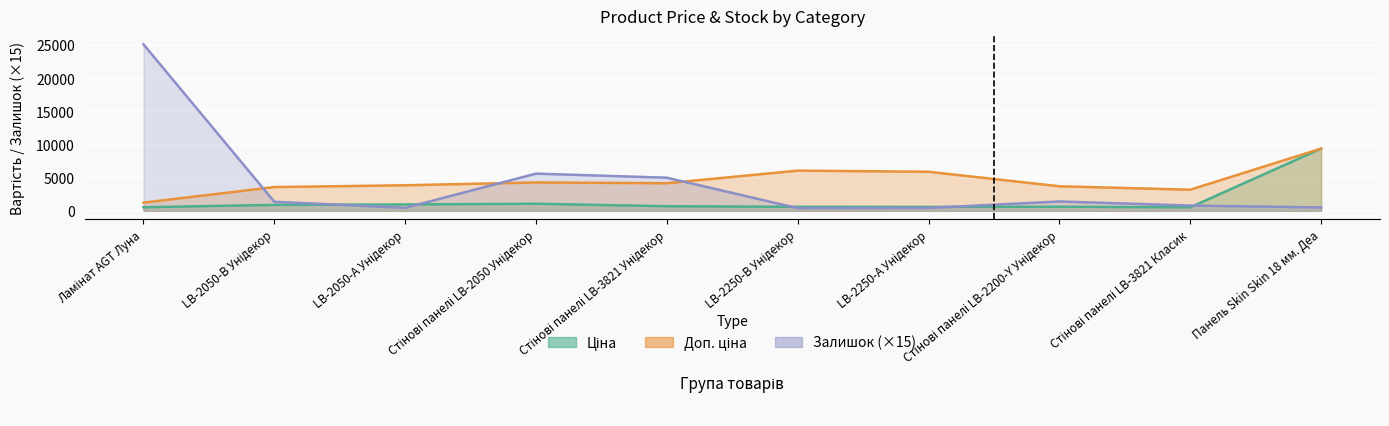

At which label does Ціна reach its minimum?

Стінові панелі LB-3821 Класик